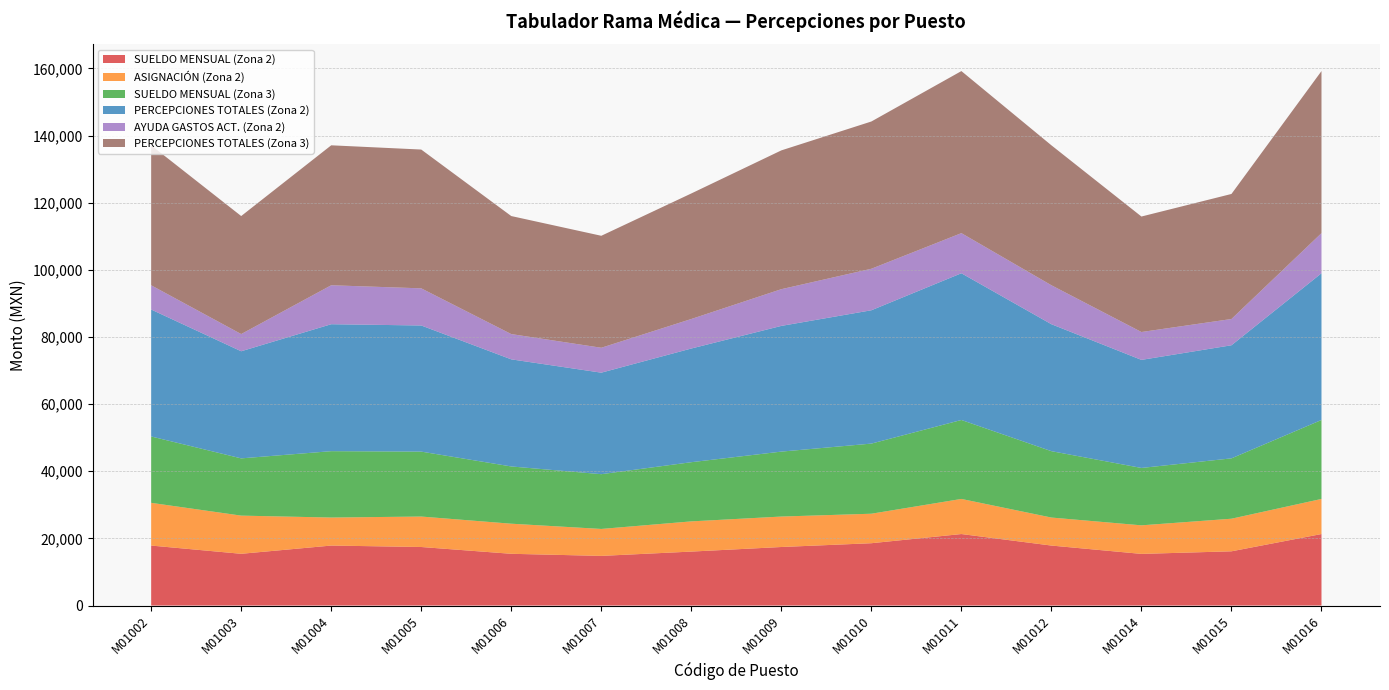

Reading left to right, transcribe all the data shown in this chart.

SUELDO MENSUAL (Zona 2): 17867	15414	17867	17437	15414	14789	16072	17437	18565	21299	17867	15384	16155	21299
ASIGNACIÓN (Zona 2): 12724	11369	8344	9071	8962	8026	8997	9071	8784	10453	8344	8506	9707	10453
SUELDO MENSUAL (Zona 3): 19769	17051	19769	19341	17051	16312	17627	19341	20887	23519	19769	17092	17977	23519
PERCEPCIONES TOTALES (Zona 2): 37812	31905	37814	37569	31903	30235	33861	37444	39713	43702	37814	32189	33685	43702
AYUDA GASTOS ACT. (Zona 2): 7221	5122	11603	11061	7527	7420	8792	10936	12364	11950	11603	8299	7823	11950
PERCEPCIONES TOTALES (Zona 3): 41685	35152	41684	41340	35152	33351	37390	41340	43860	48268	41683	34400	37243	48268